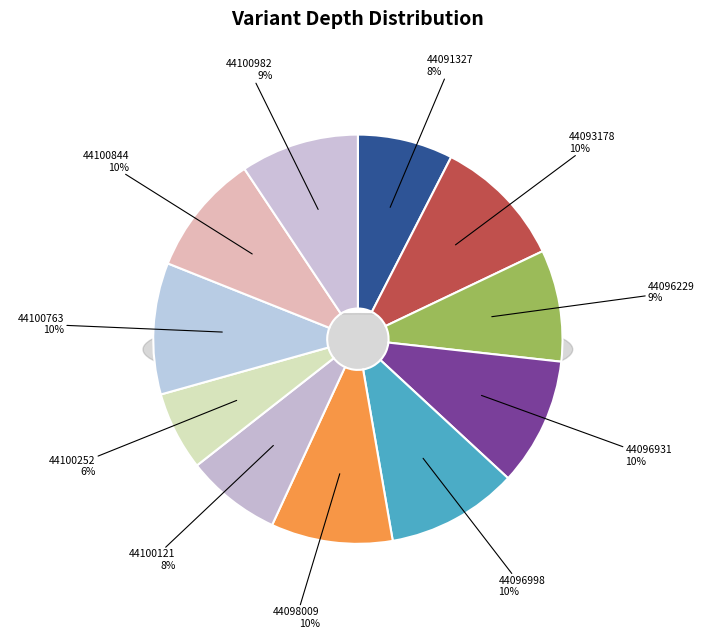

Which category has the smallest portion of the pie?

44100252